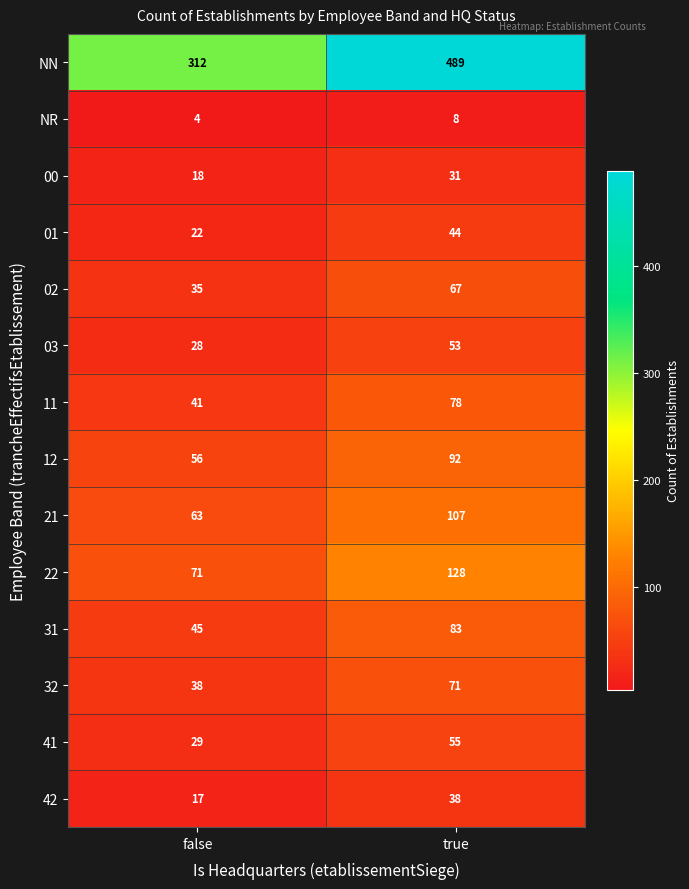

Rank the series at false from highest to lowest value.

NN, 22, 21, 12, 31, 11, 32, 02, 41, 03, 01, 00, 42, NR